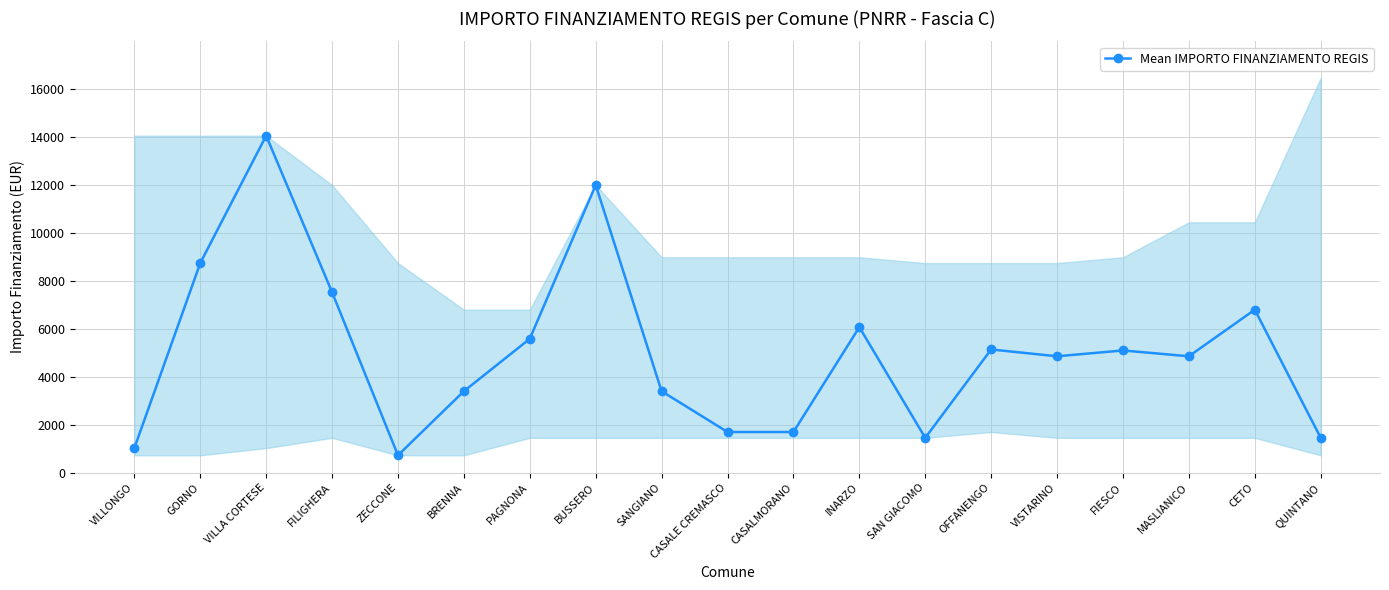

List the labels in order of value, smallest first.

ZECCONE, VILLONGO, SAN GIACOMO, QUINTANO, CASALE CREMASCO, CASALMORANO, BRENNA, SANGIANO, VISTARINO, MASLIANICO, FIESCO, OFFANENGO, PAGNONA, INARZO, CETO, FILIGHERA, GORNO, BUSSERO, VILLA CORTESE